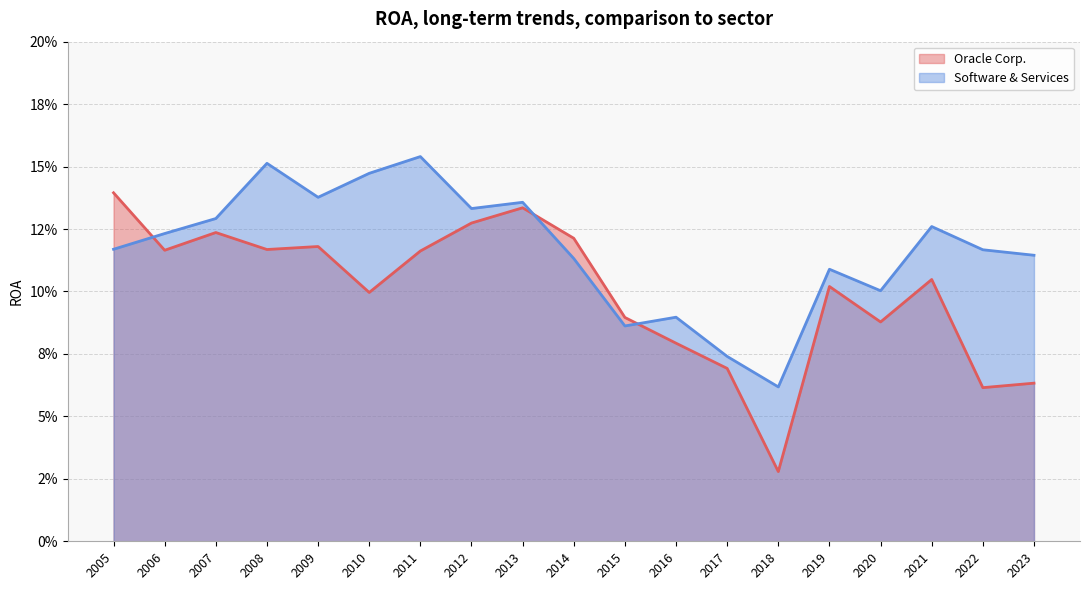

Between 2007 and 2008, which is larger?

2007